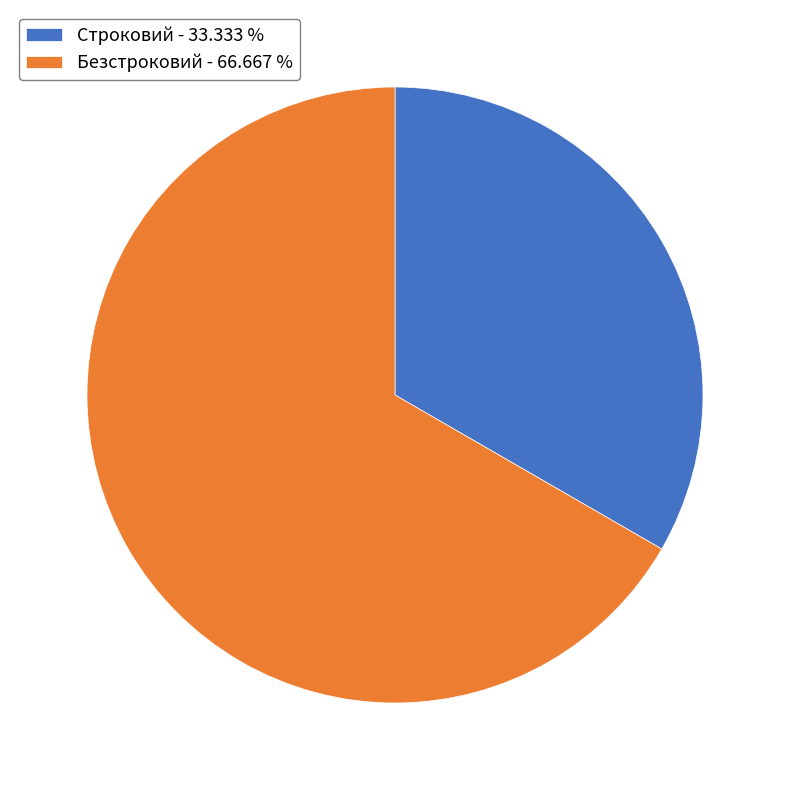

Is the sum of Строковий - 33.333 % and Безстроковий - 66.667 % greater than half?

Yes